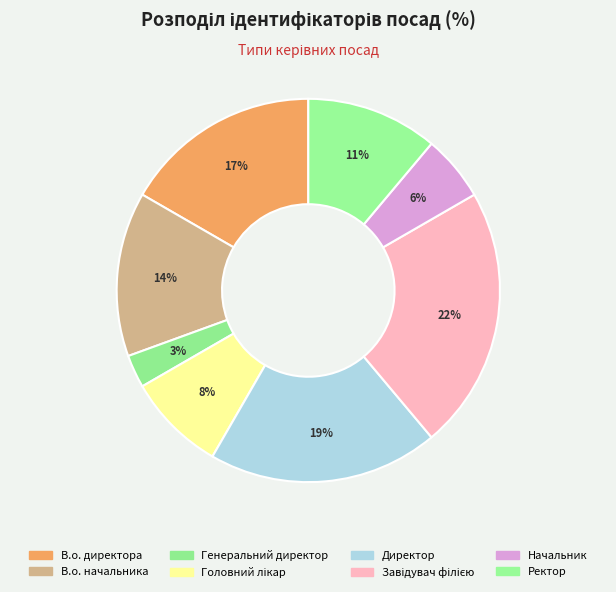

How many slices are in this pie chart?

8